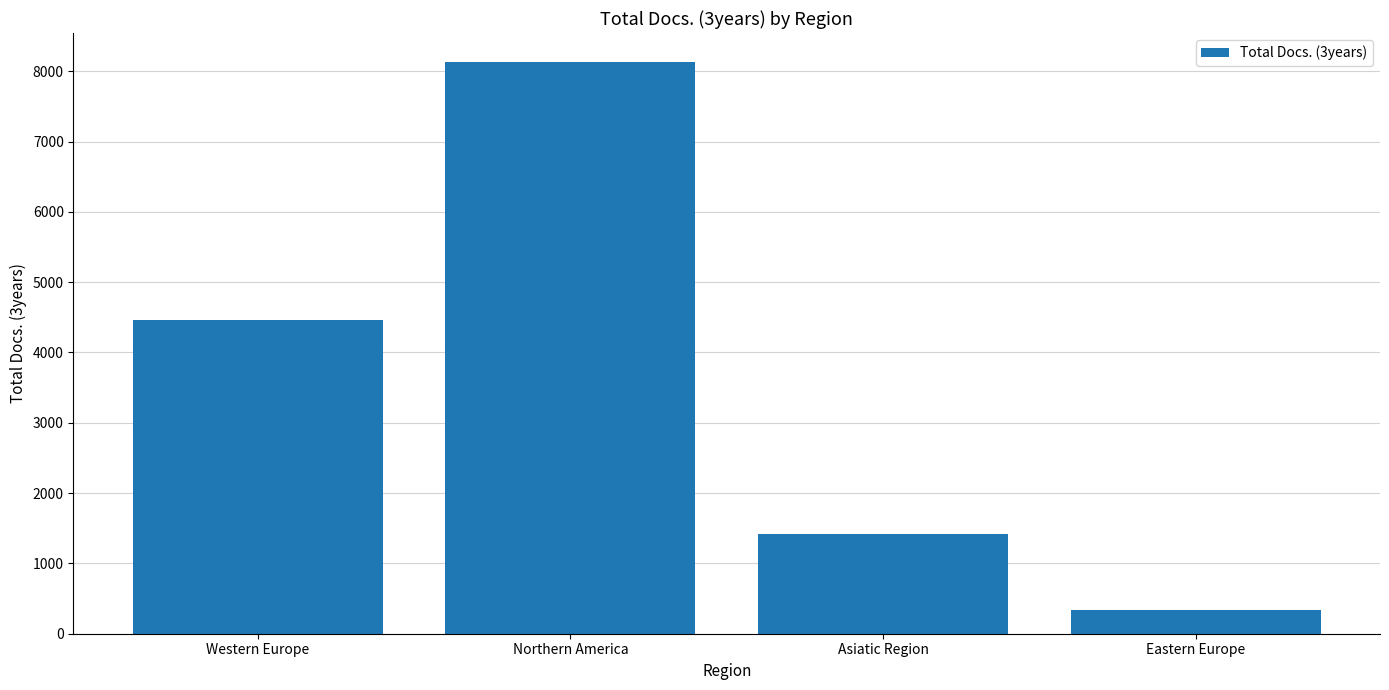

How many distinct data groups are displayed?

1